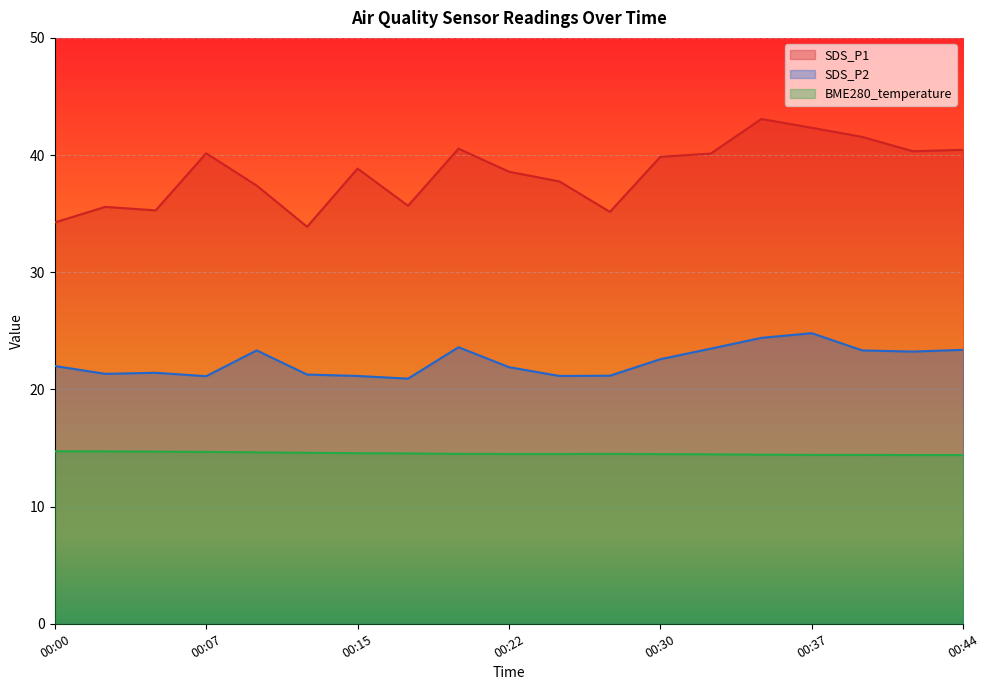

True or false: SDS_P1 and SDS_P2 cross at least once.

False